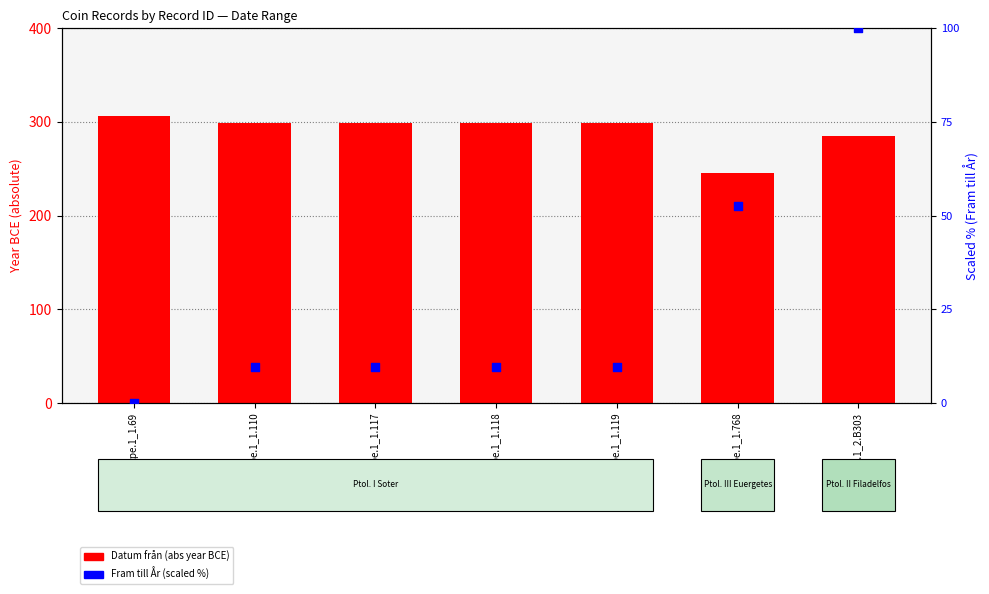

What is the total value across all series at cpe.1_1.117?

308.5